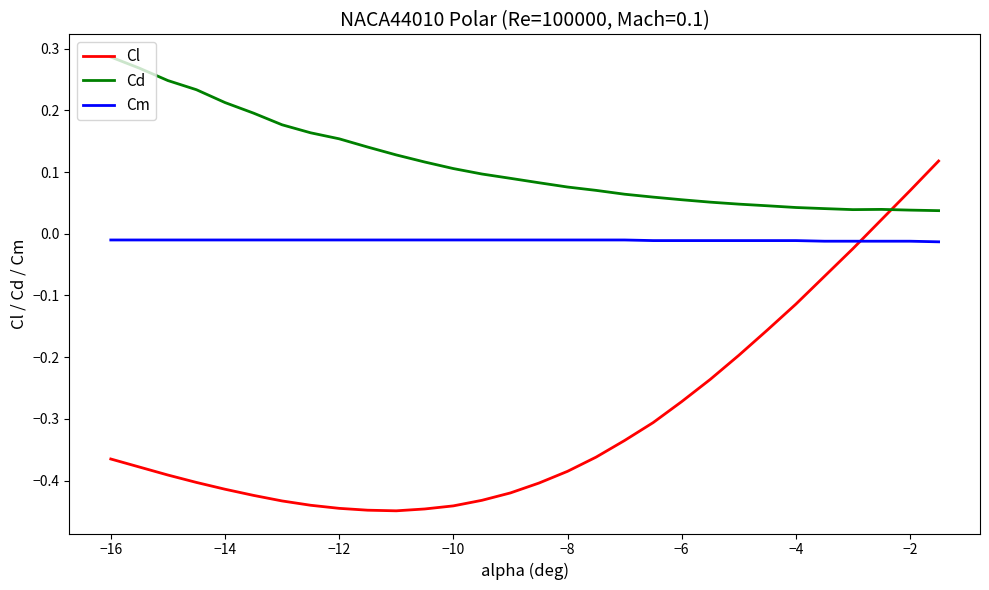

What are all the series names shown in the legend?

Cl, Cd, Cm